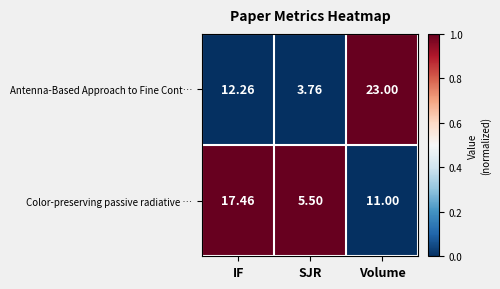

Which series changed the most between IF and Volume?

Antenna-Based Approach to Fine Cont…